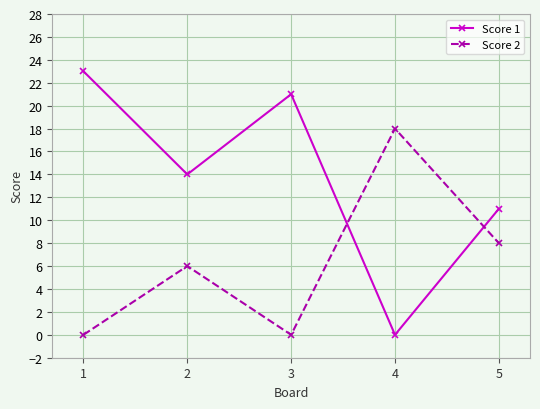

What is the sum of all Score 2 values?

32